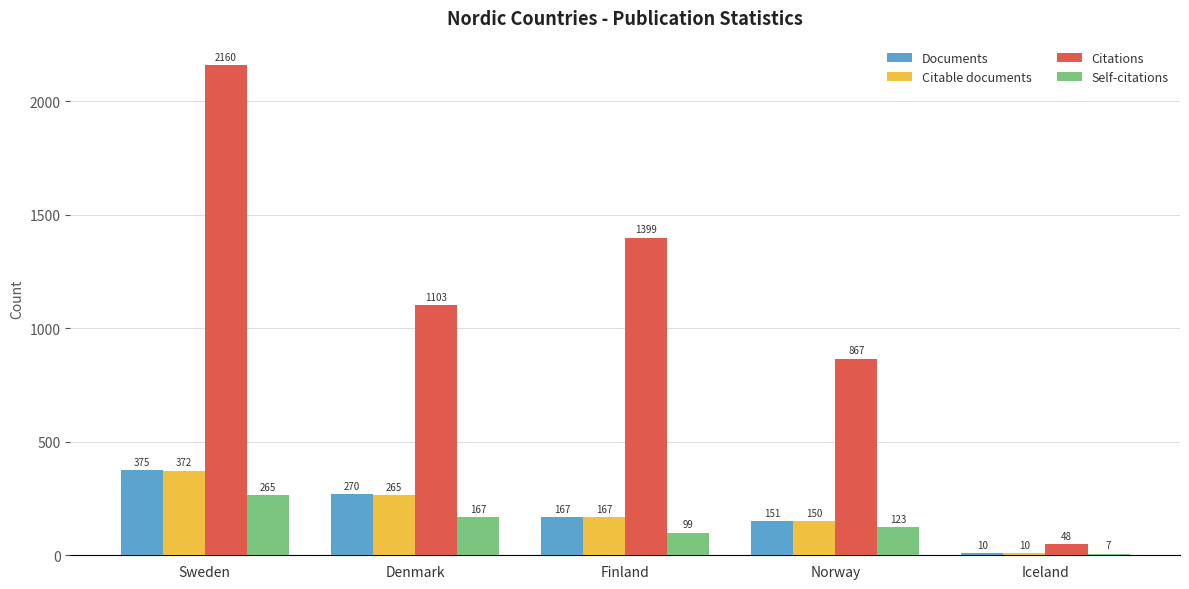

What is the total value across all series at Denmark?

1805